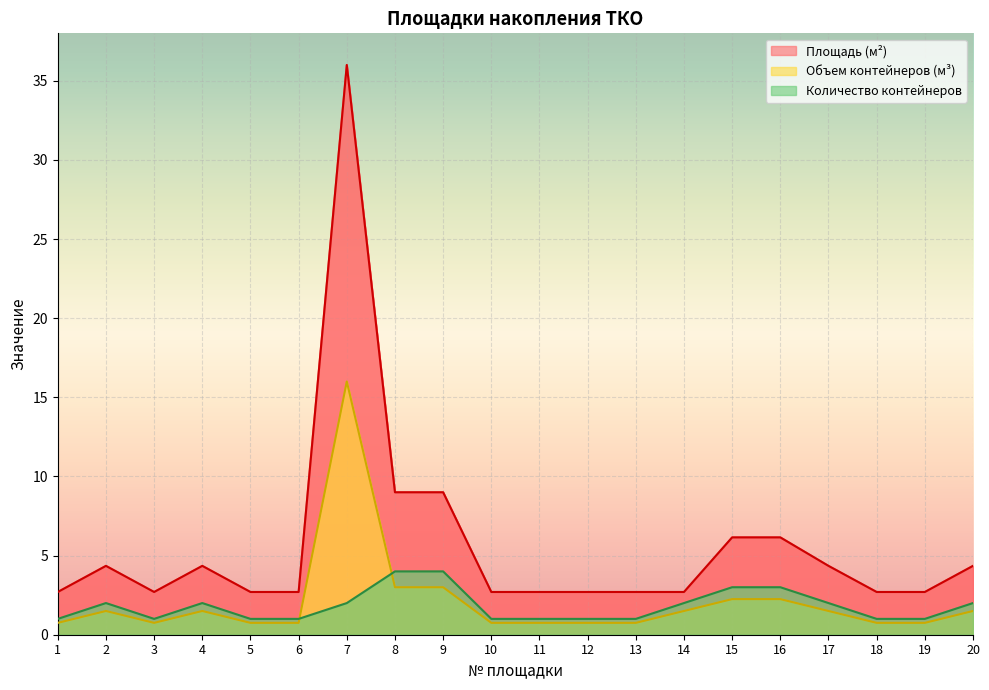

How many lines are shown in the chart?

3